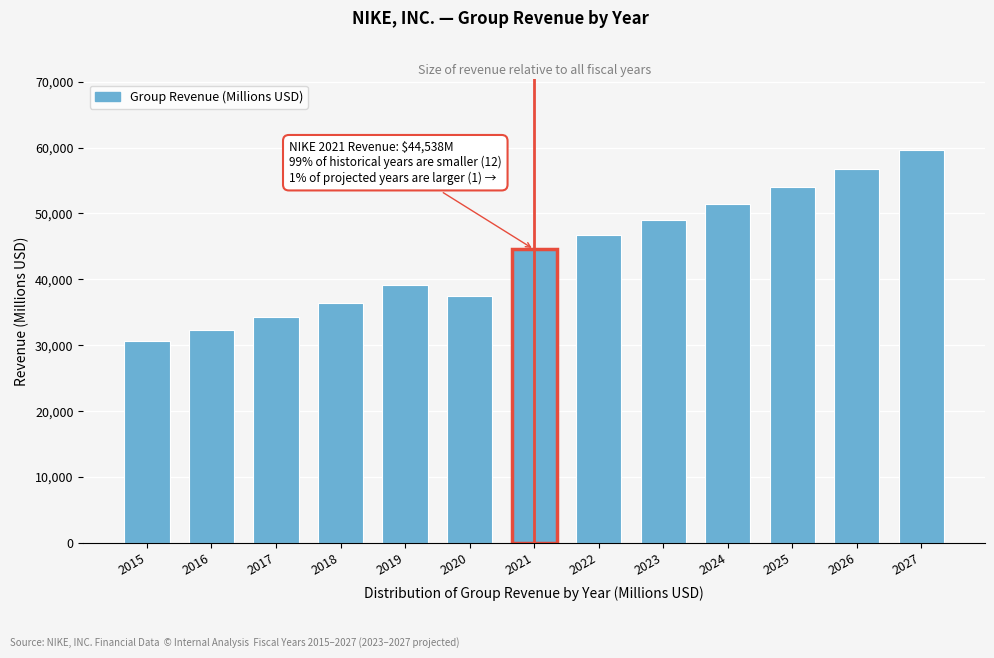

Reading left to right, extract all data points from this chart.

30601.0	32376.0	34350.0	36397.0	39117.0	37403.0	44538.0	46710.0	49045.5	51497.8	54072.7	56776.3	59615.1